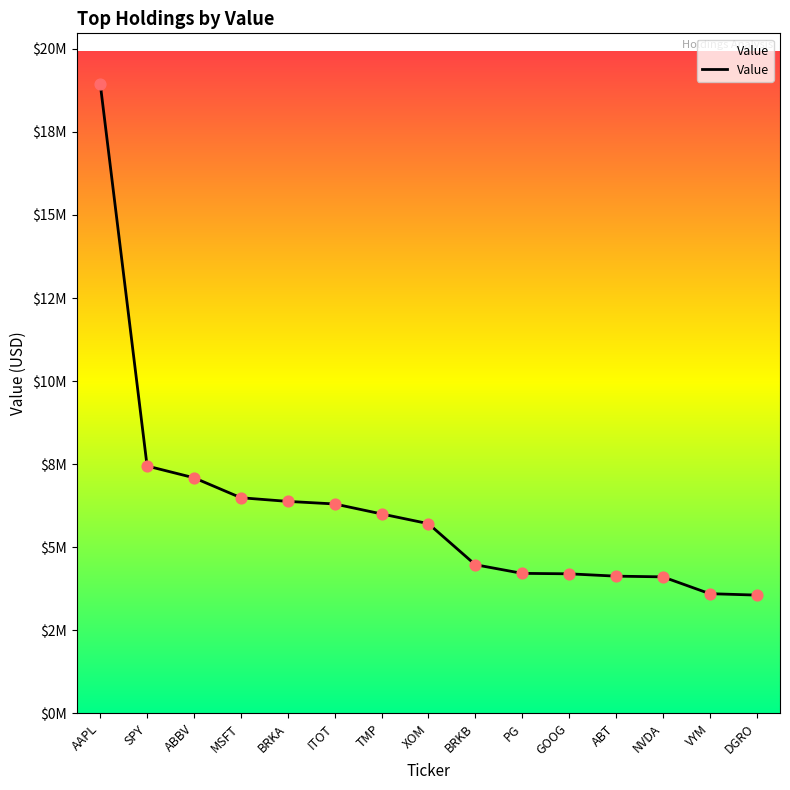

What is the change in value from BRKA to VYM?

-2778096